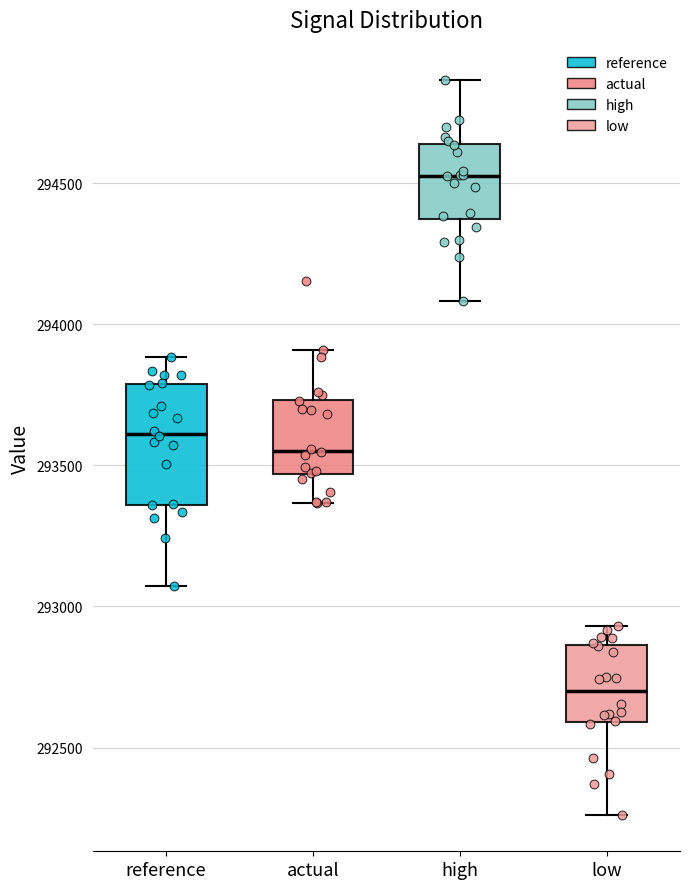

Which box's median line is the lowest?

low